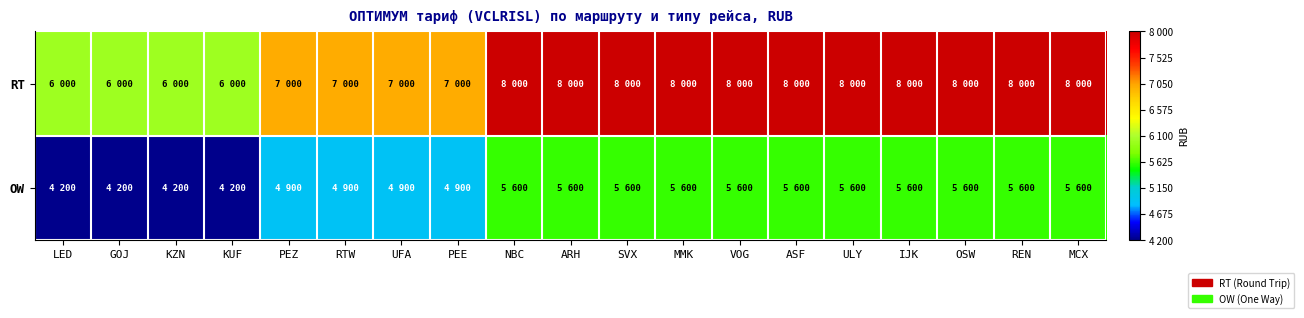

At which category is the sum across all series the highest?

NBC